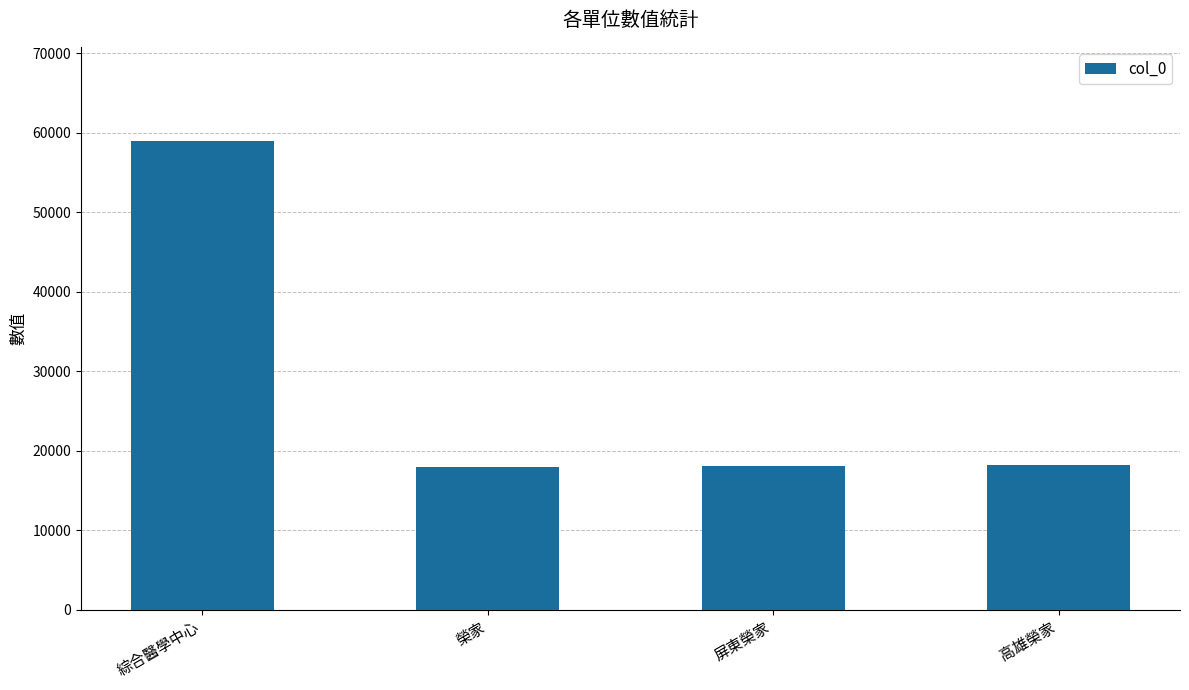

What is the difference between the values at 高雄榮家 and 綜合醫學中心?

40800